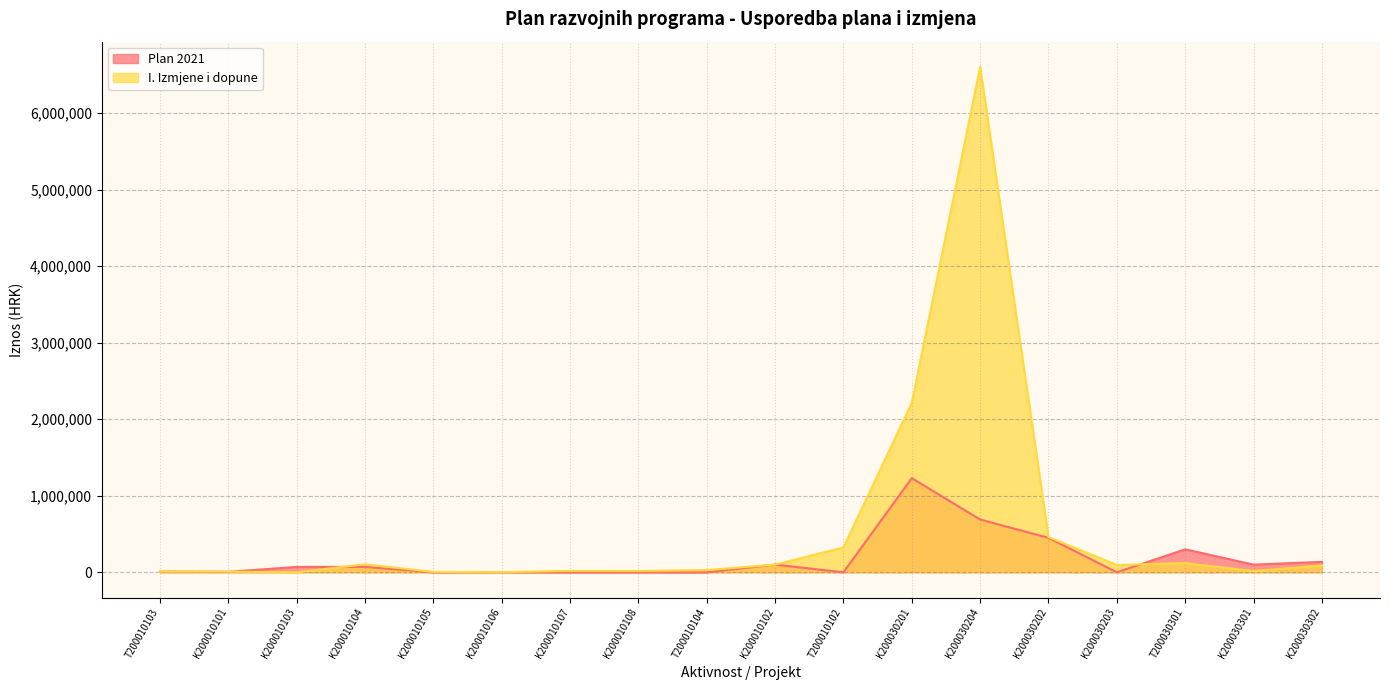

Where is the first local maximum for I. Izmjene i dopune?

K200010104